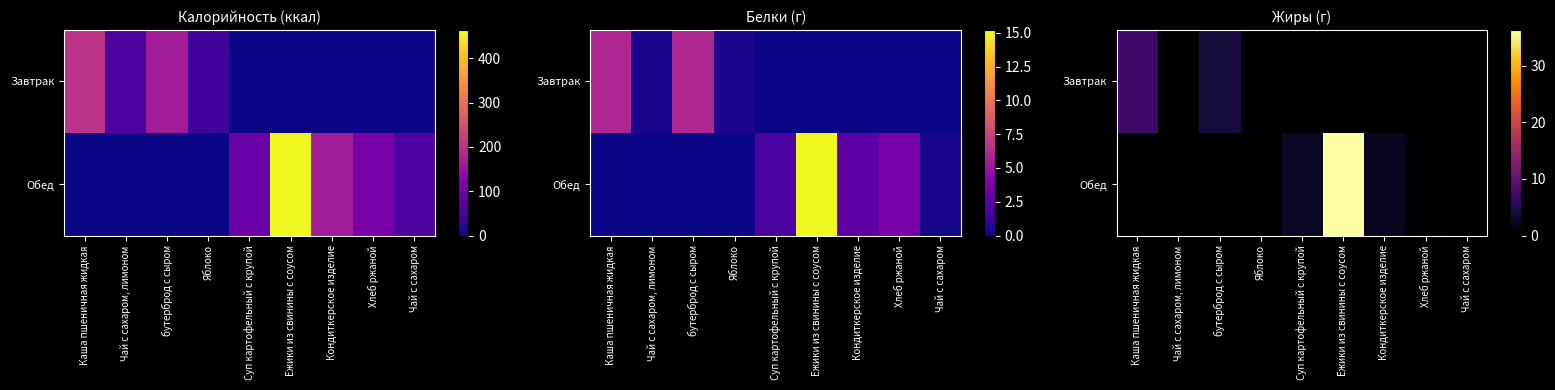

At how many categories does at least one series exceed 10?

1